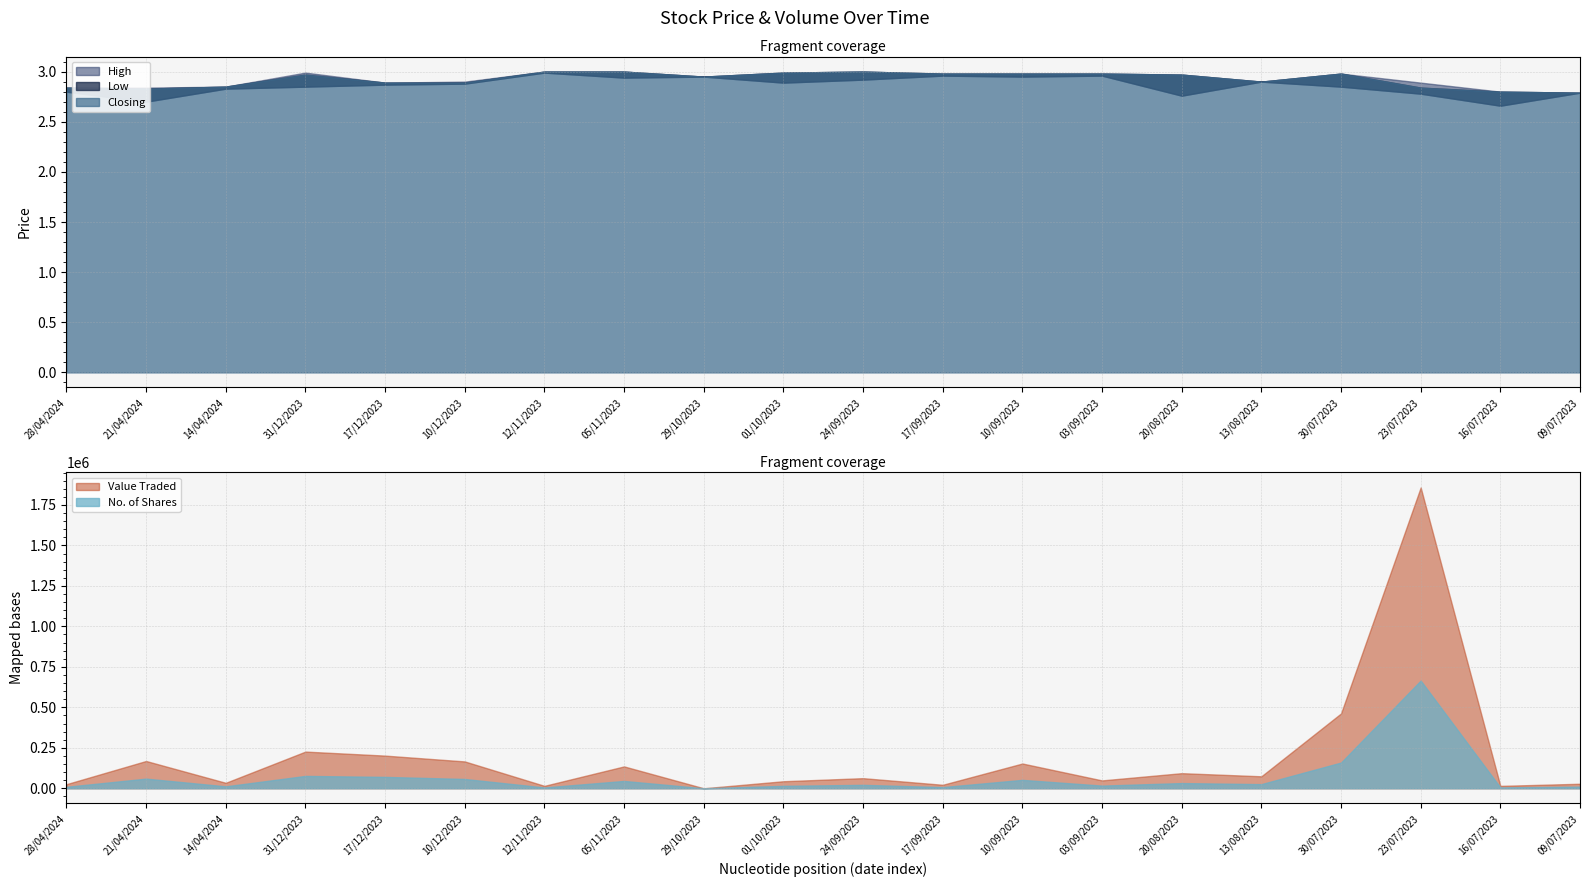

Reading left to right, what are all the values shown in this chart?

High: 2.8	2.8	2.9	3.0	2.9	2.9	3.0	3.0	3.0	3.0	3.0	3.0	3.0	3.0	3.0	2.9	3.0	2.9	2.8	2.8
Low: 2.8	2.7	2.8	2.9	2.9	2.9	3.0	2.9	3.0	2.9	2.9	3.0	3.0	3.0	2.8	2.9	2.9	2.8	2.7	2.8
Closing: 2.8	2.8	2.9	3.0	2.9	2.9	3.0	3.0	3.0	3.0	3.0	3.0	3.0	3.0	3.0	2.9	3.0	2.8	2.8	2.8
Value Traded: 25231.0	168565.0	33781.0	226619.0	201783.0	165871.0	14980.0	135094.0	18.0	43449.0	62432.0	21490.0	152996.0	48589.0	93281.0	73979.0	462395.0	1858408.0	14738.0	27900.0
No. of Shares: 9011.0	59567.0	11907.0	76288.0	70230.0	57430.0	5010.0	45265.0	6.0	14979.0	21105.0	7260.0	51863.0	16400.0	32087.0	25510.0	158838.0	665354.0	5286.0	10000.0